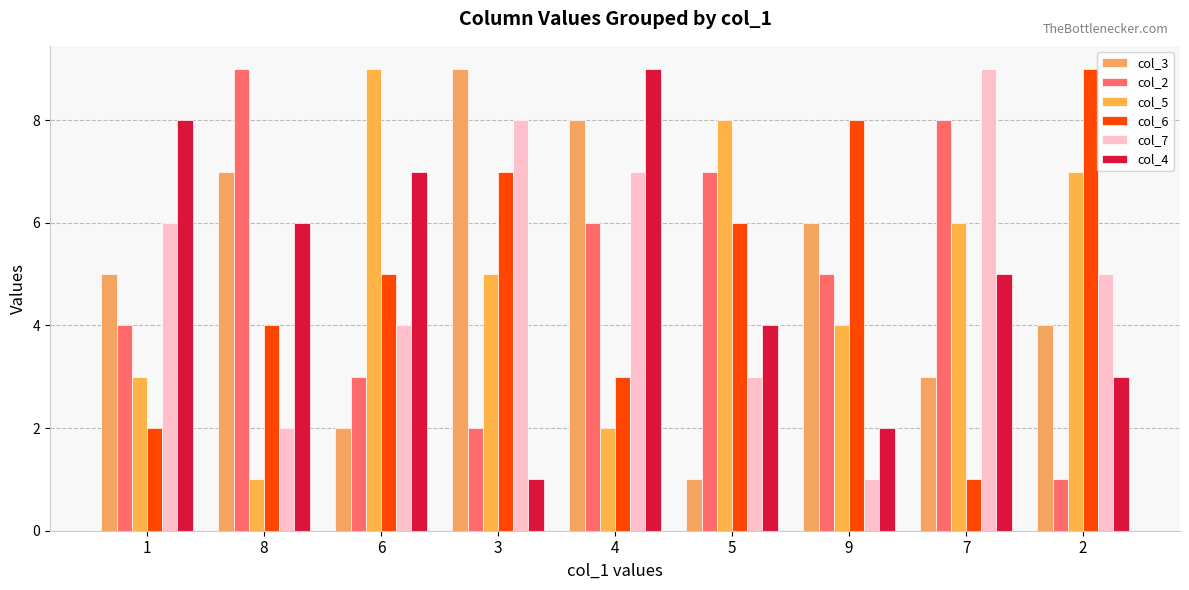

Reading left to right, extract all data points from this chart.

col_3: 1=5	8=7	6=2	3=9	4=8	5=1	9=6	7=3	2=4
col_2: 1=4	8=9	6=3	3=2	4=6	5=7	9=5	7=8	2=1
col_5: 1=3	8=1	6=9	3=5	4=2	5=8	9=4	7=6	2=7
col_6: 1=2	8=4	6=5	3=7	4=3	5=6	9=8	7=1	2=9
col_7: 1=6	8=2	6=4	3=8	4=7	5=3	9=1	7=9	2=5
col_4: 1=8	8=6	6=7	3=1	4=9	5=4	9=2	7=5	2=3